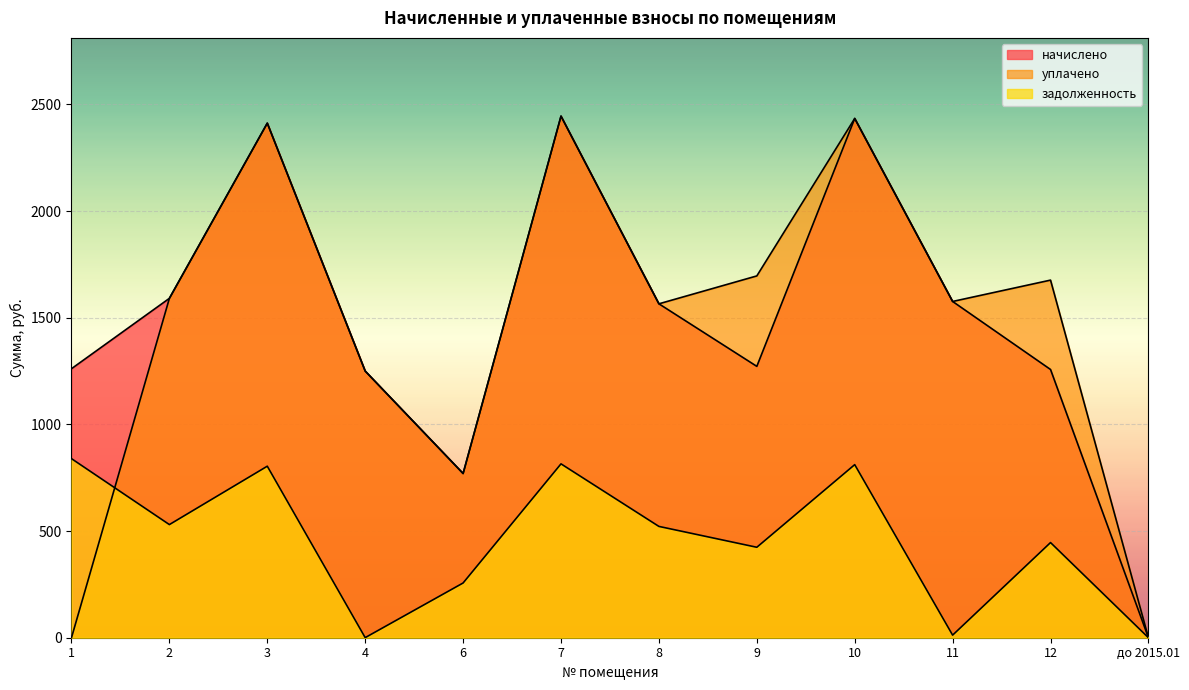

What are all the series names shown in the legend?

начислено, уплачено, задолженность